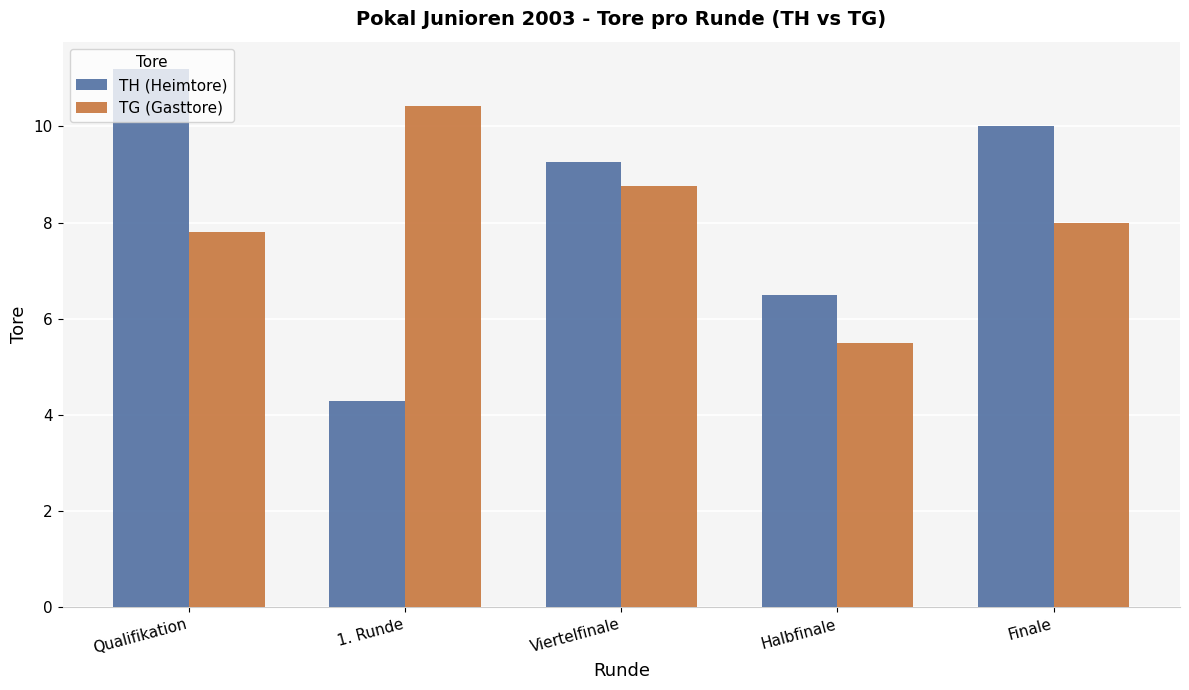

Which category has the highest value in the TG (Gasttore) series?

1. Runde